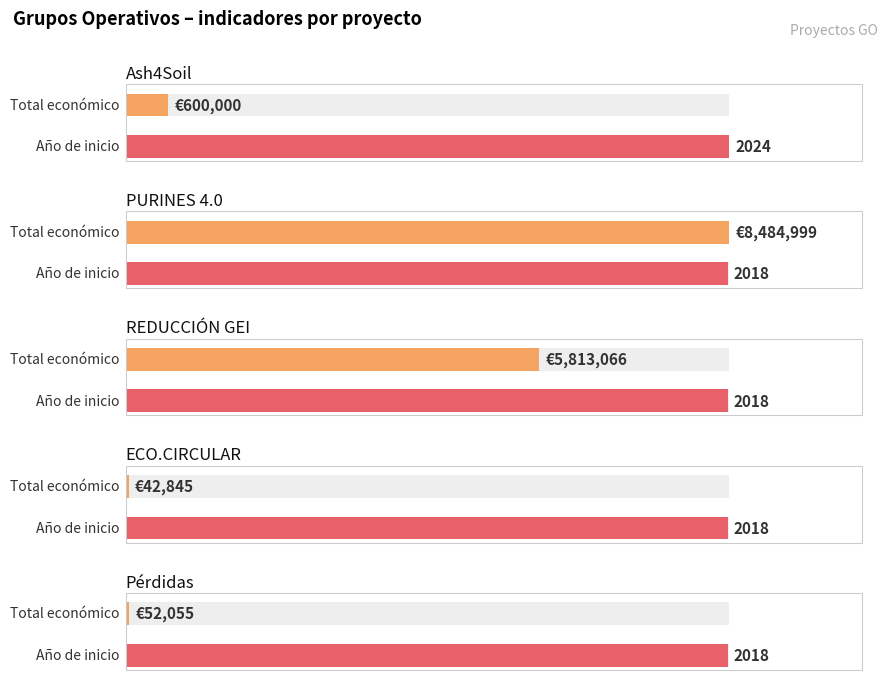

At Pérdidas, list the series in order from smallest to largest.

Año de inicio, Total económico